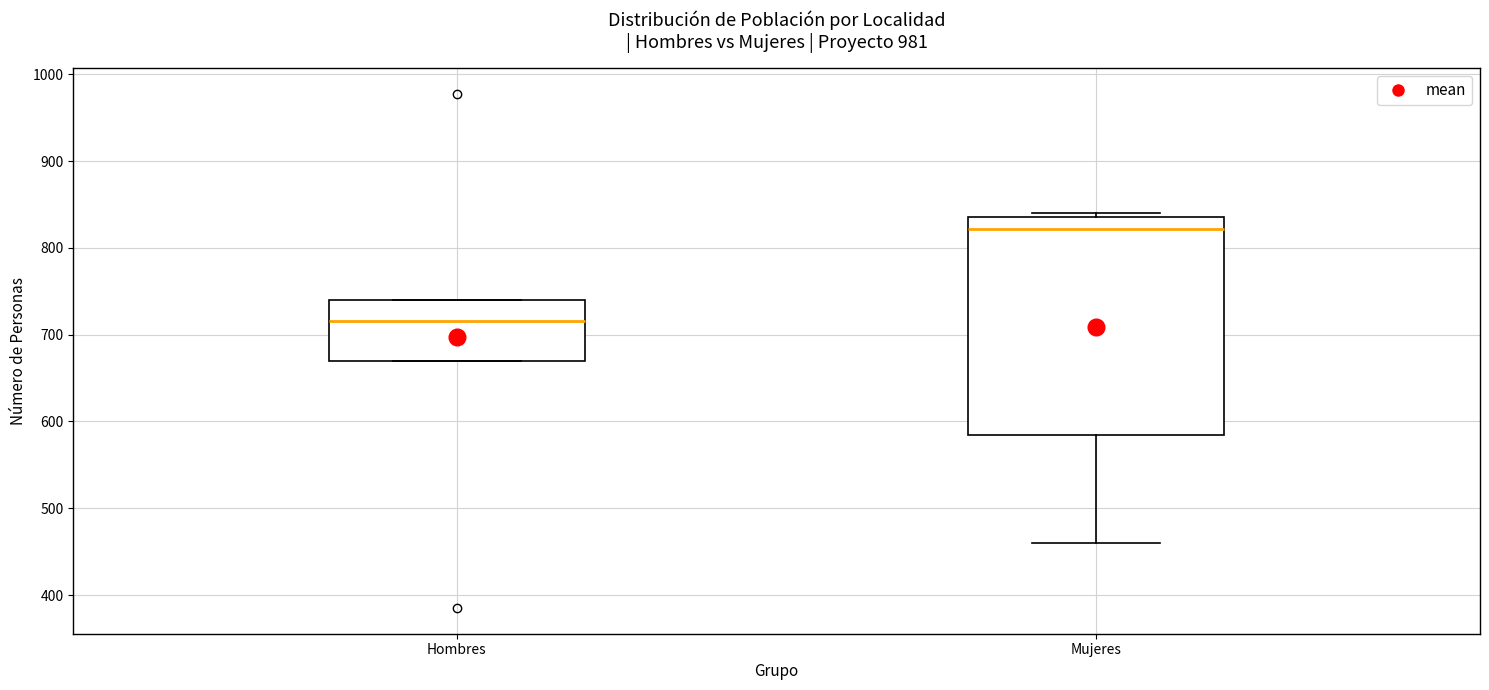

Which box has the lowest median line?

Hombres